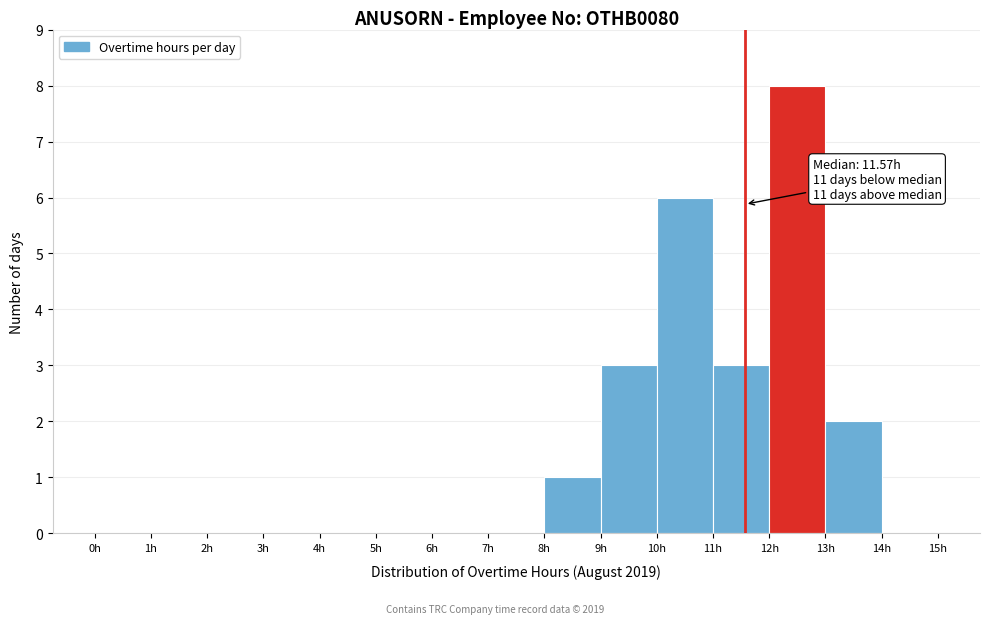

Which range on the x-axis has the tallest bar?

12 to 13